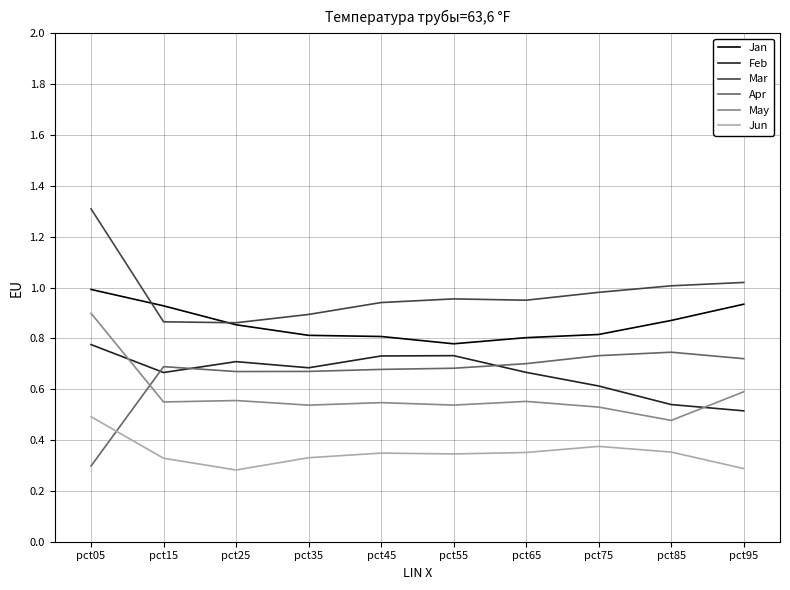

The value of Feb at pct15 is 0.3. True or false?

False